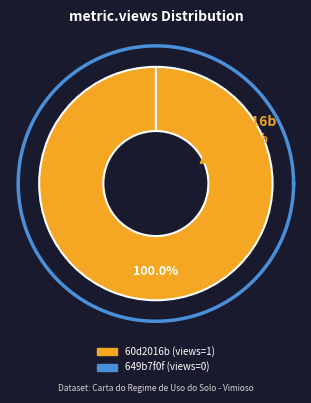

Is 649b7f0f078190f899e77191 the majority of the pie?

No